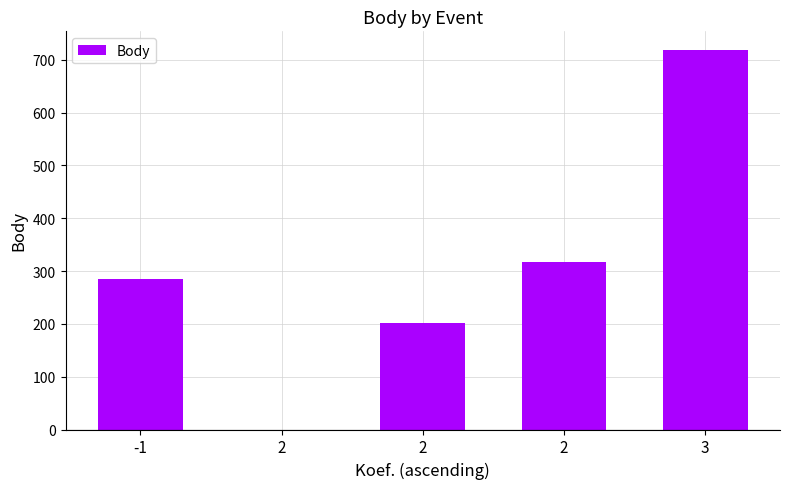

How many distinct data groups are displayed?

1